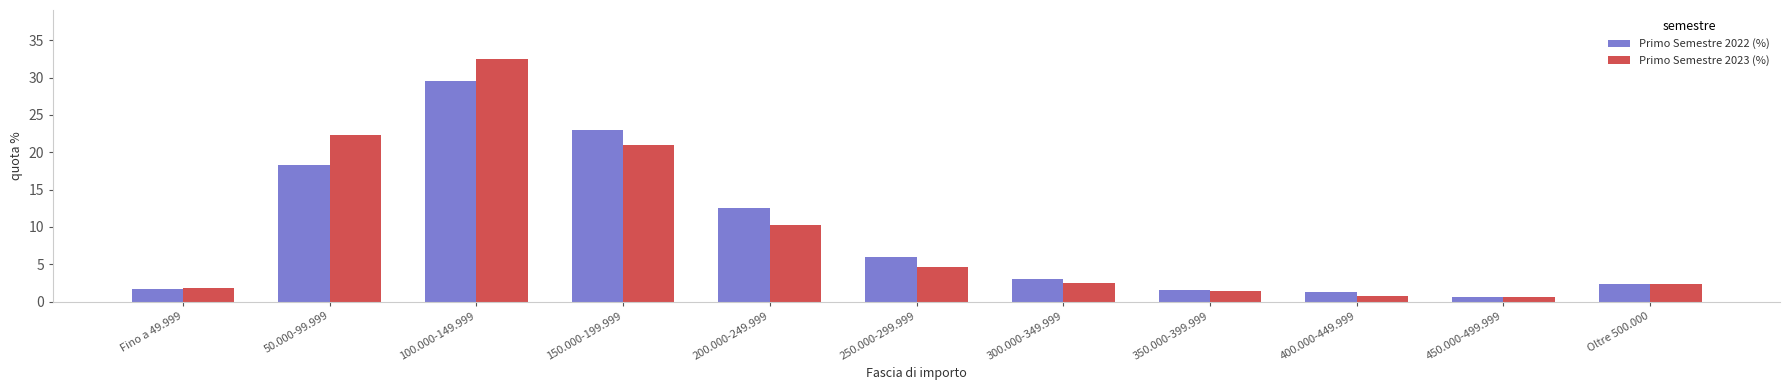

How many bars are there in total?

22